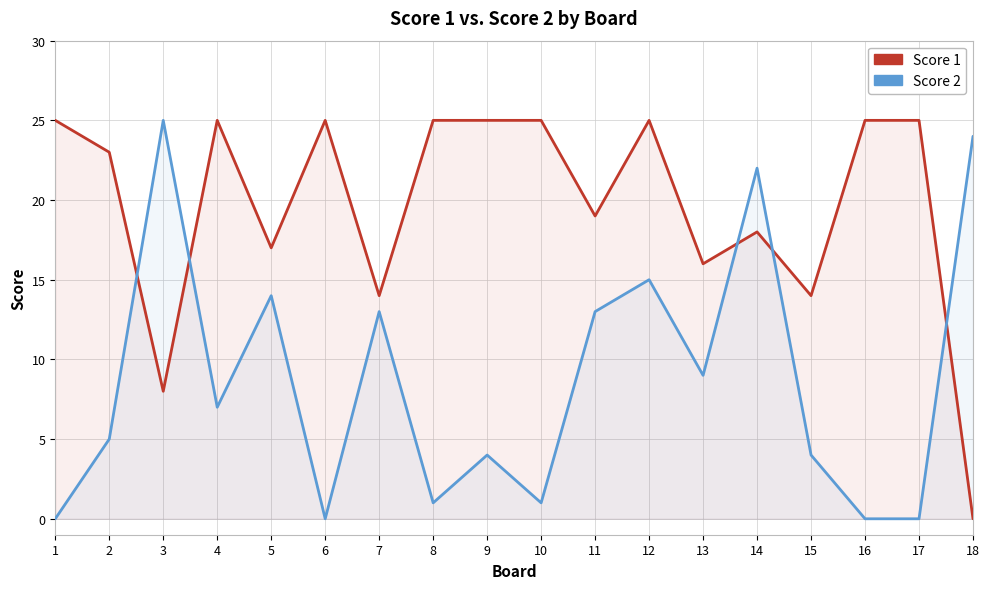

Rank the series by their average value, from lowest to highest.

Score 2, Score 1